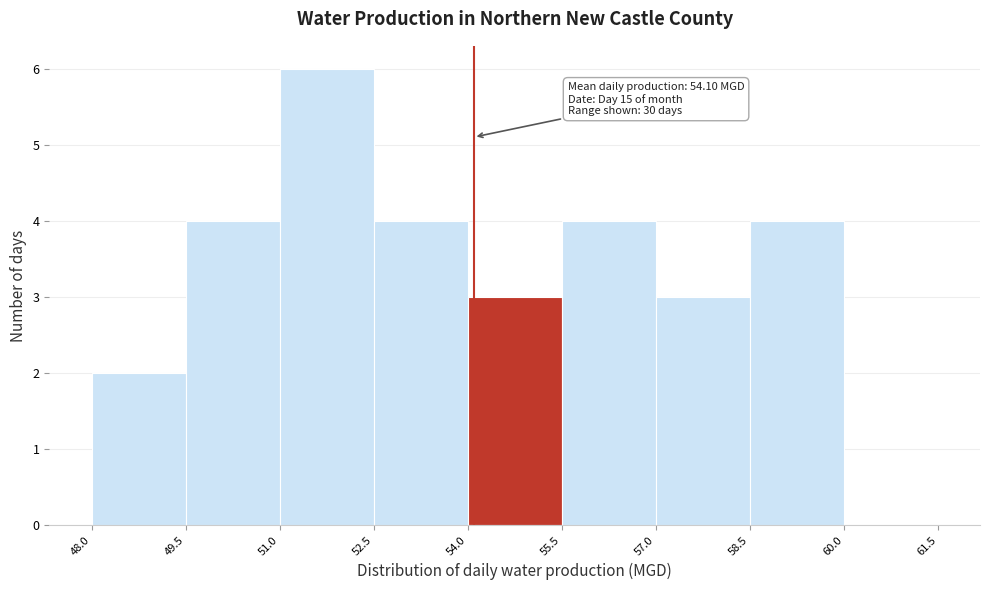

Over which range of the x-axis is the bar tallest?

51.0 to 52.5